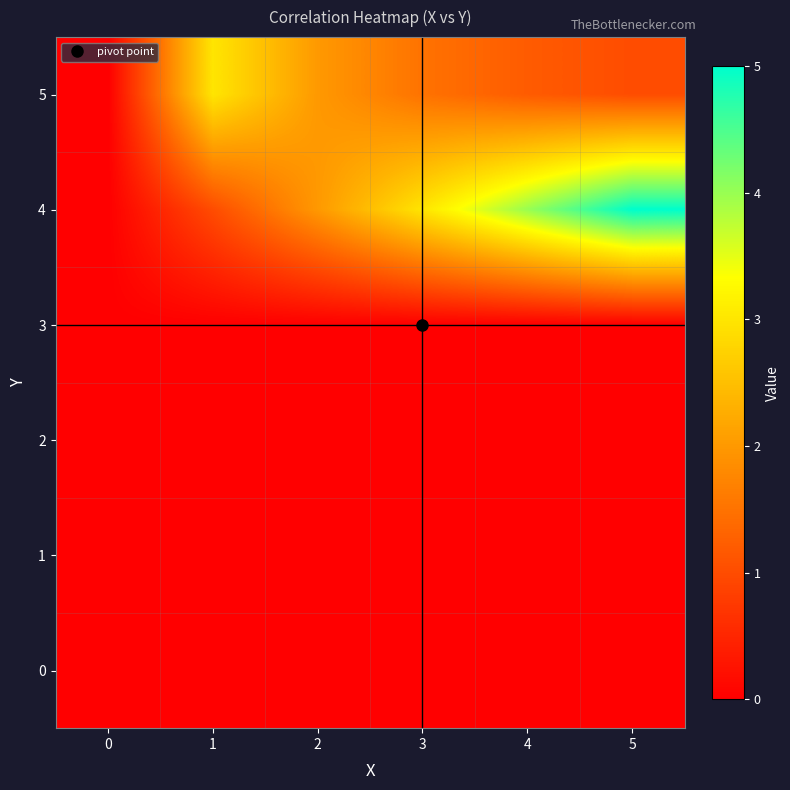

How many categories are shown in the chart?

6